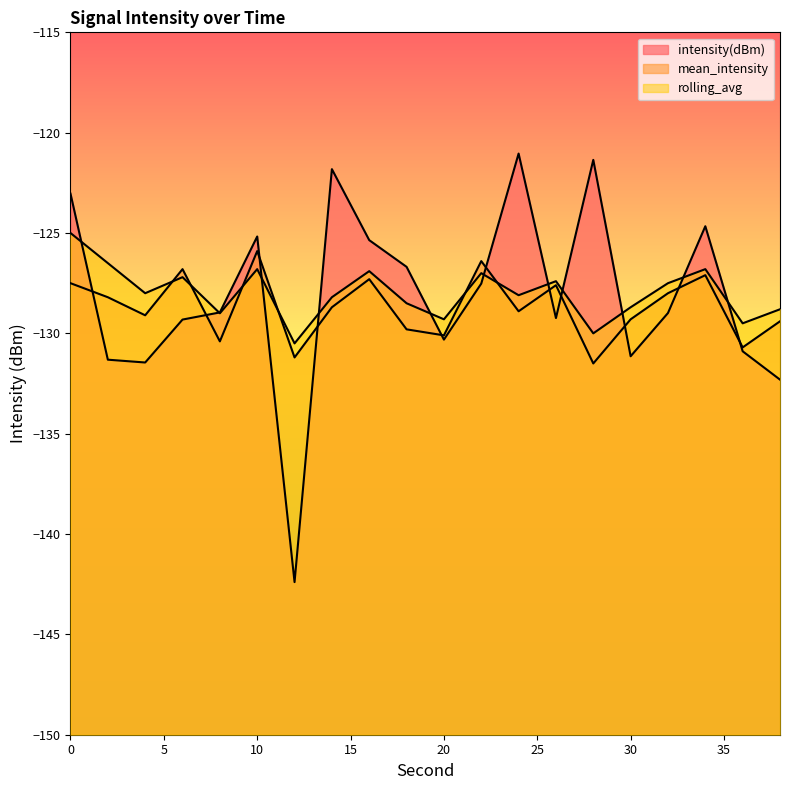

Where is mean_intensity nearest to the value -128?

32